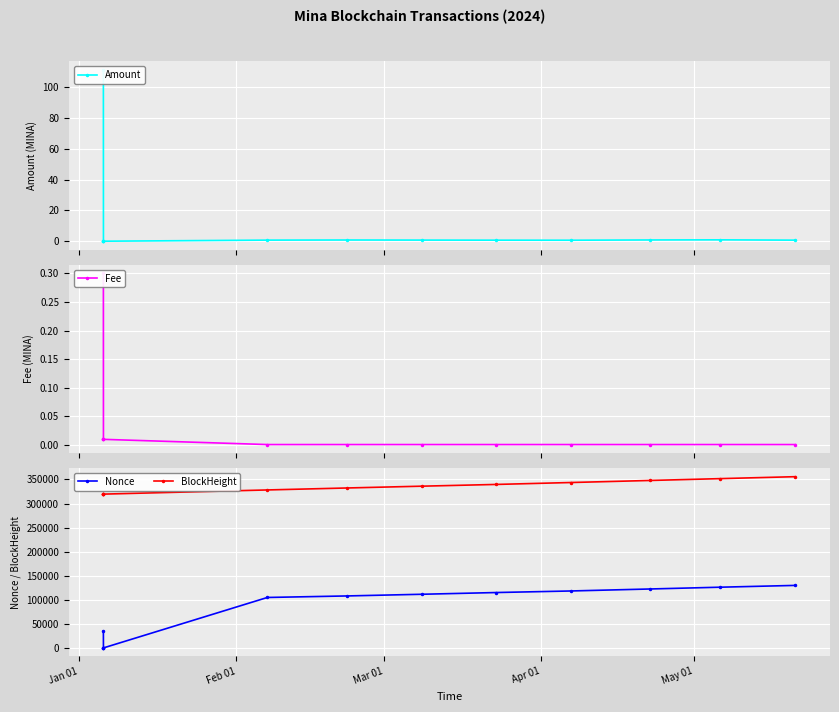

Rank the series by their maximum value, from highest to lowest.

BlockHeight, Nonce, Amount, Fee